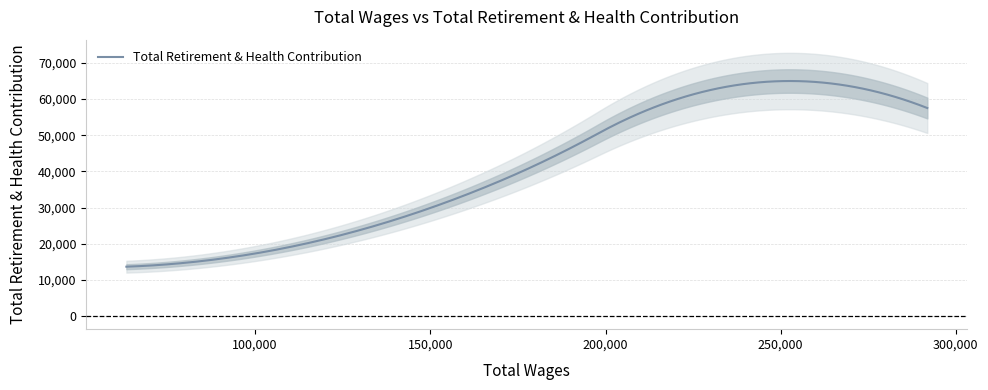

How many lines are shown in the chart?

1